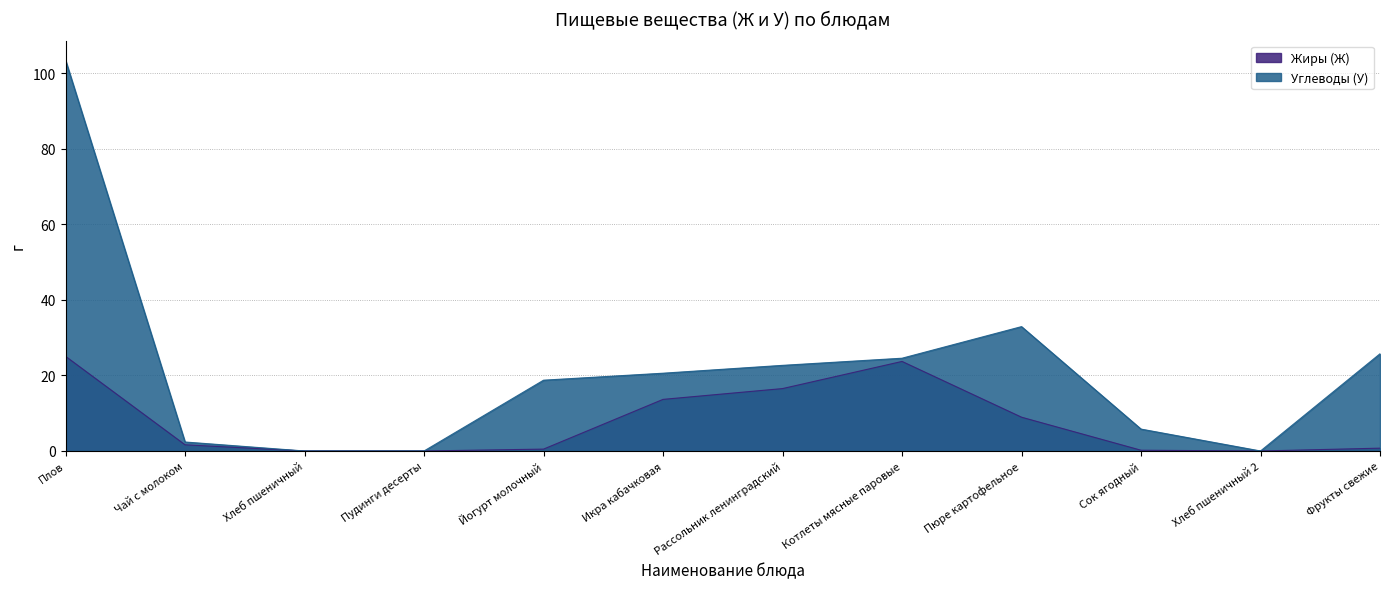

The value of Углеводы (У) at Плов is 103.5. True or false?

True